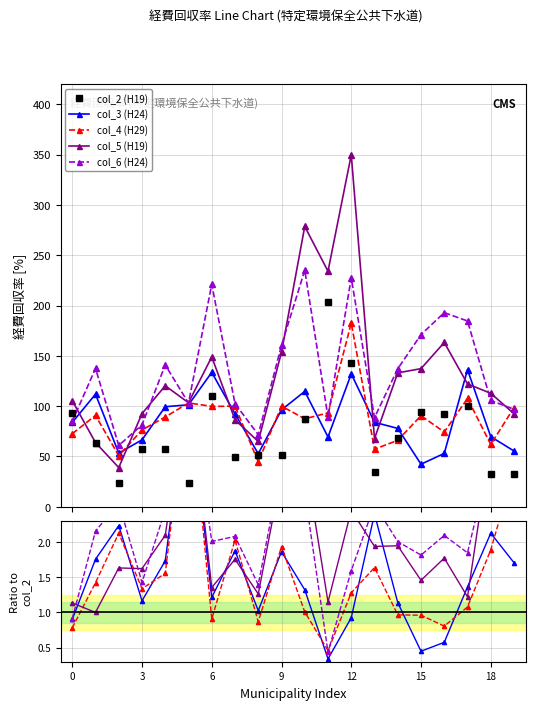

Which has a higher value, 19 or 3?

3